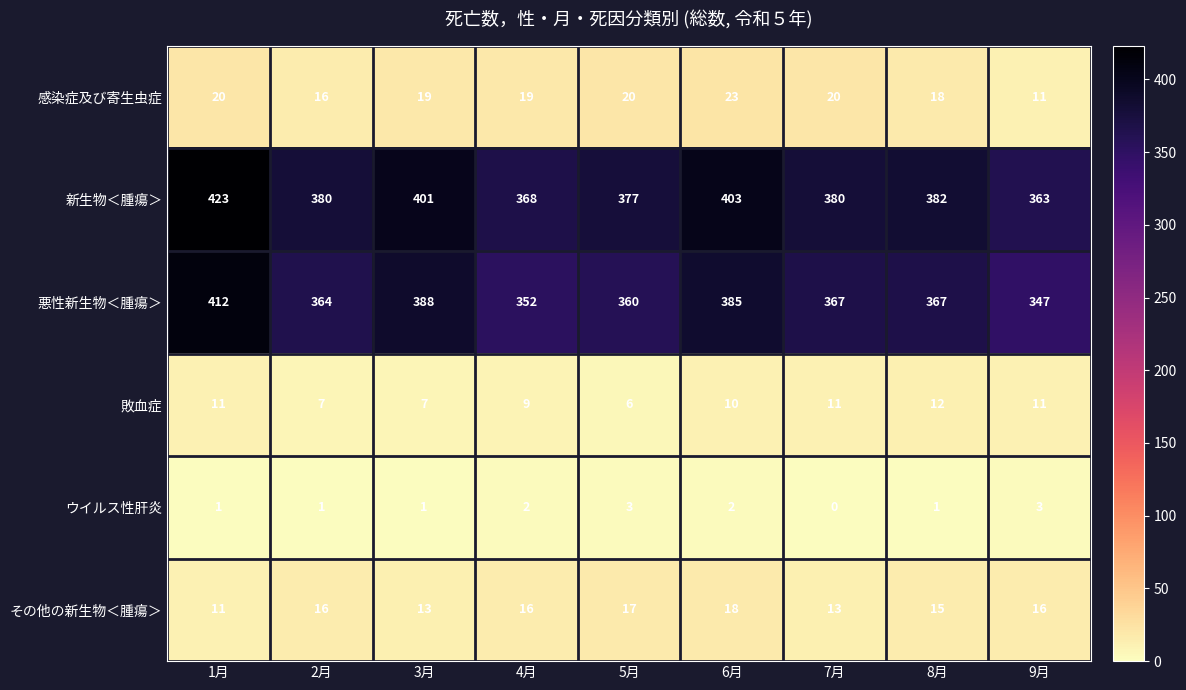

What is the maximum value shown in the chart?

423